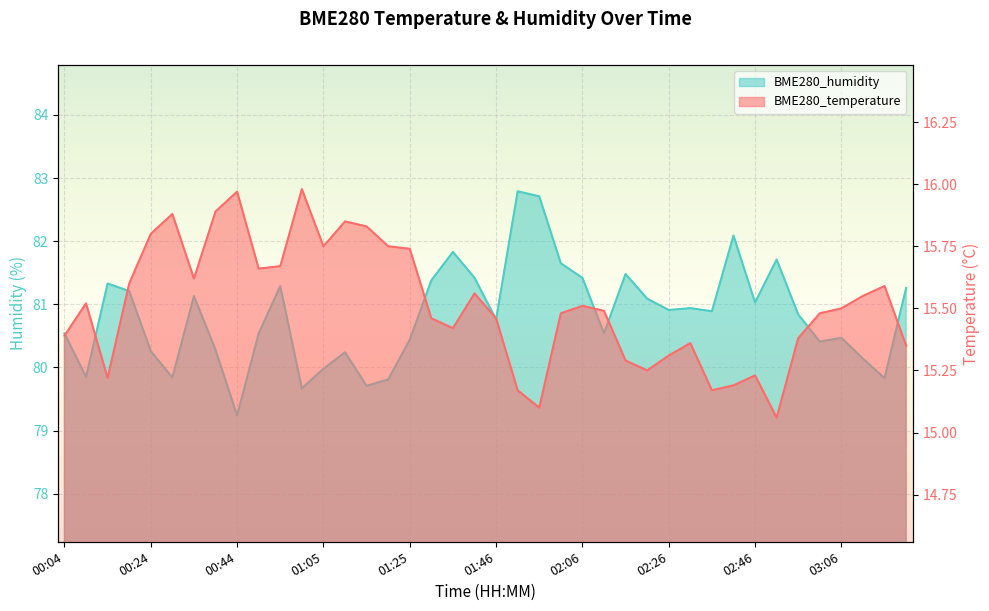

Count the number of data series in this chart.

2